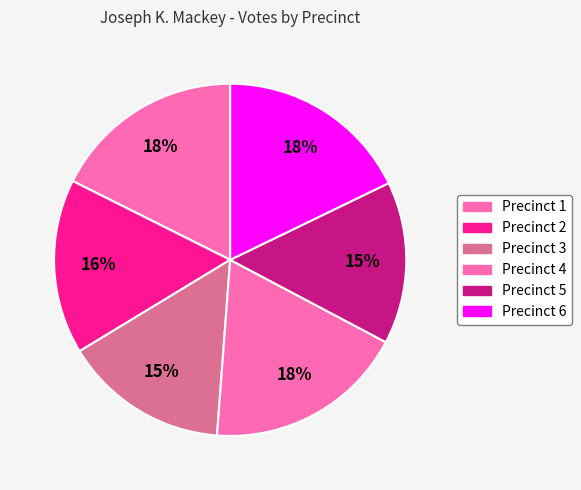

Which has a higher value, Precinct 5 or Precinct 3?

Precinct 3